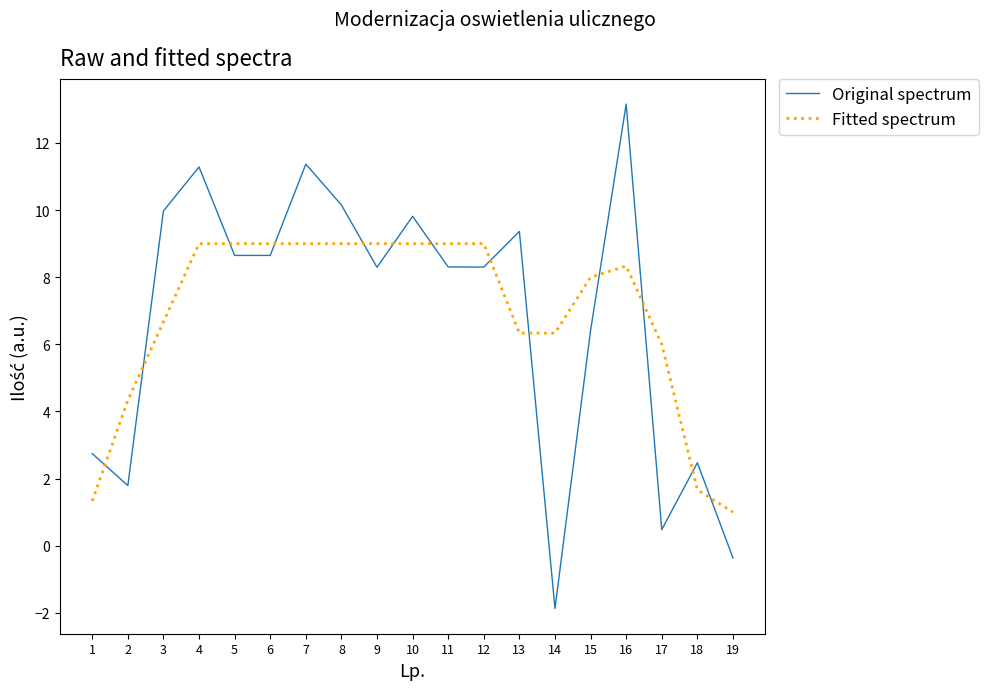

What is the greatest value displayed?

13.2